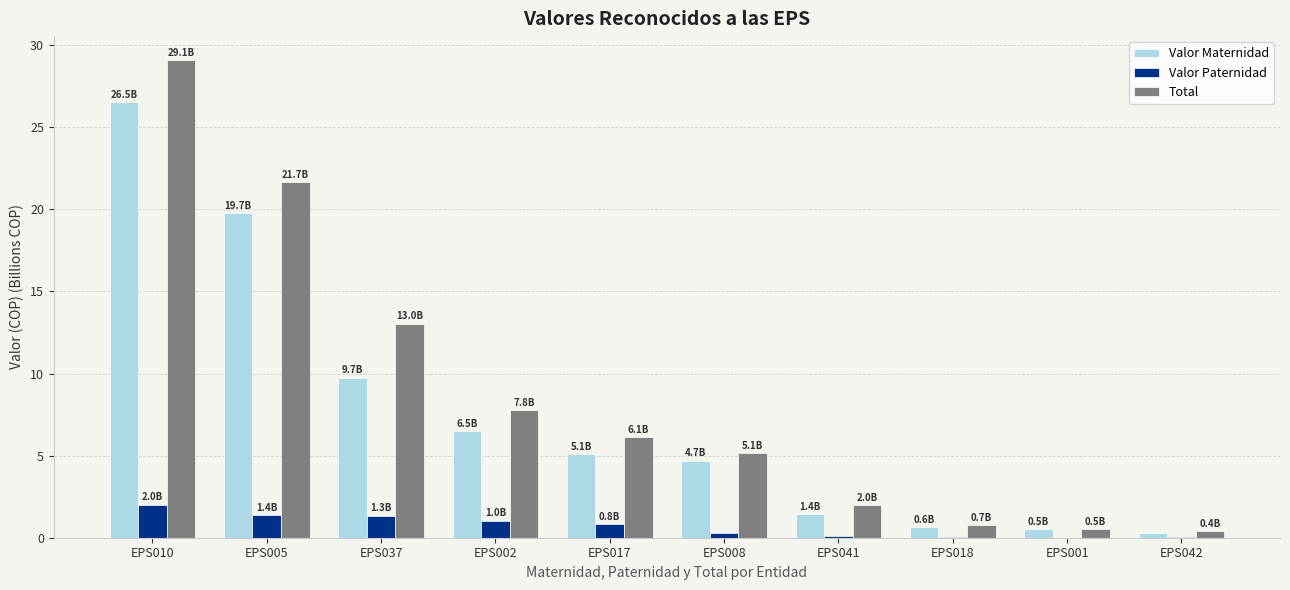

At which category is the sum across all series the highest?

EPS010